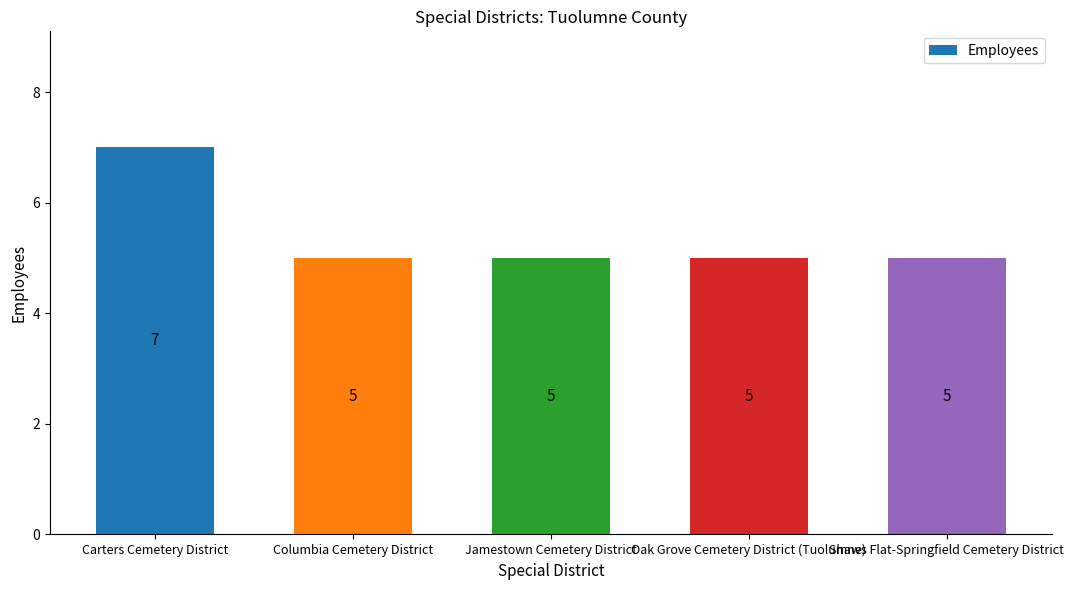

What is the difference between the maximum and second lowest values?

2